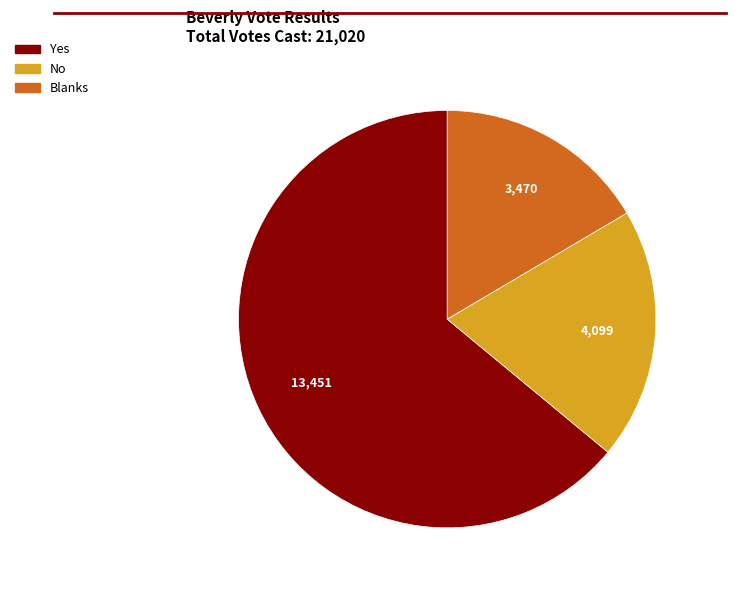

Do Yes and Blanks together represent more than half of the pie?

Yes